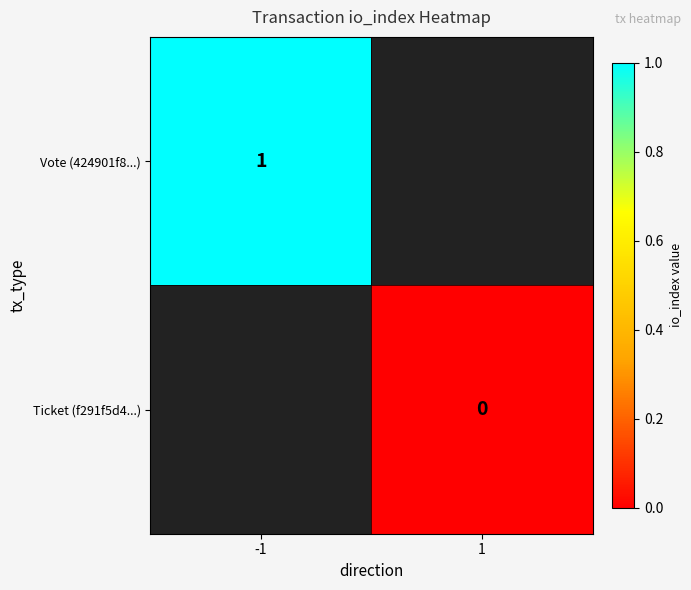

The Vote (424901f8...) series shows 1 at -1. True or false?

True